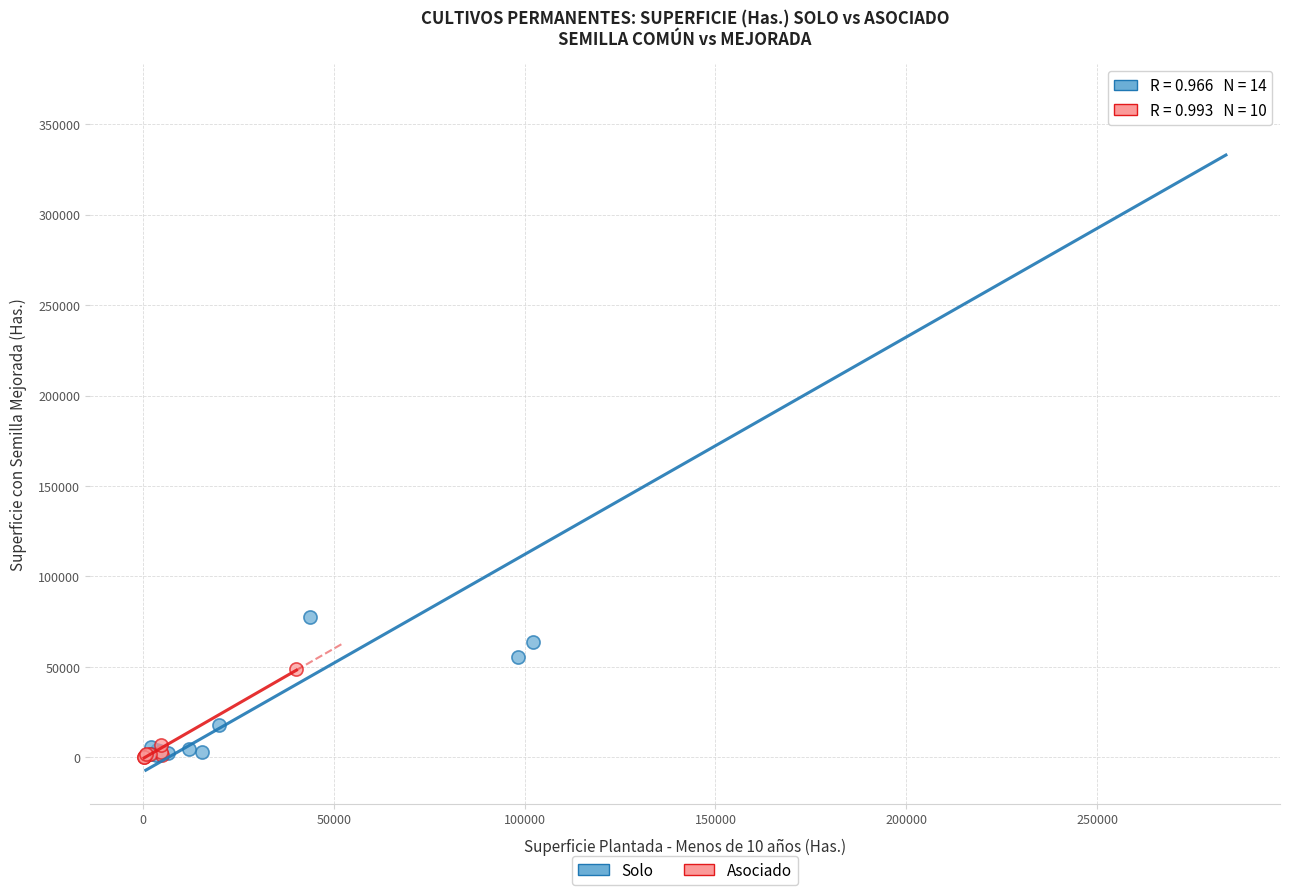

Which series reaches the maximum Y coordinate?

Solo